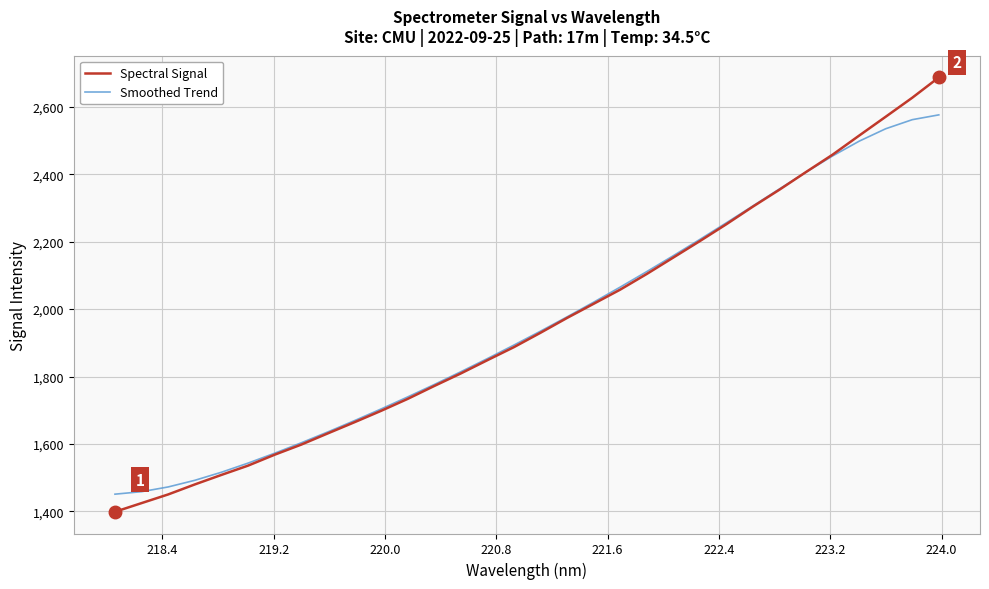

Reading left to right, transcribe all the data shown in this chart.

Spectral Signal: 1399.0	1424.7	1450.4	1480.0	1508.2	1535.8	1568.1	1598.1	1631.3	1664.4	1698.1	1733.5	1771.8	1809.0	1848.3	1887.1	1929.7	1973.6	2015.6	2057.6	2104.1	2152.8	2201.6	2251.7	2304.0	2354.2	2406.6	2458.0	2514.5	2570.4	2626.7	2687.0
Smoothed Trend: 1451.2	1458.5	1472.6	1492.2	1516.2	1543.2	1572.5	1603.4	1635.7	1669.1	1703.7	1739.3	1776.1	1814.0	1853.1	1893.2	1934.5	1976.8	2020.4	2065.1	2111.1	2158.3	2206.6	2255.9	2306.0	2356.4	2406.3	2454.1	2497.9	2534.7	2561.6	2575.9